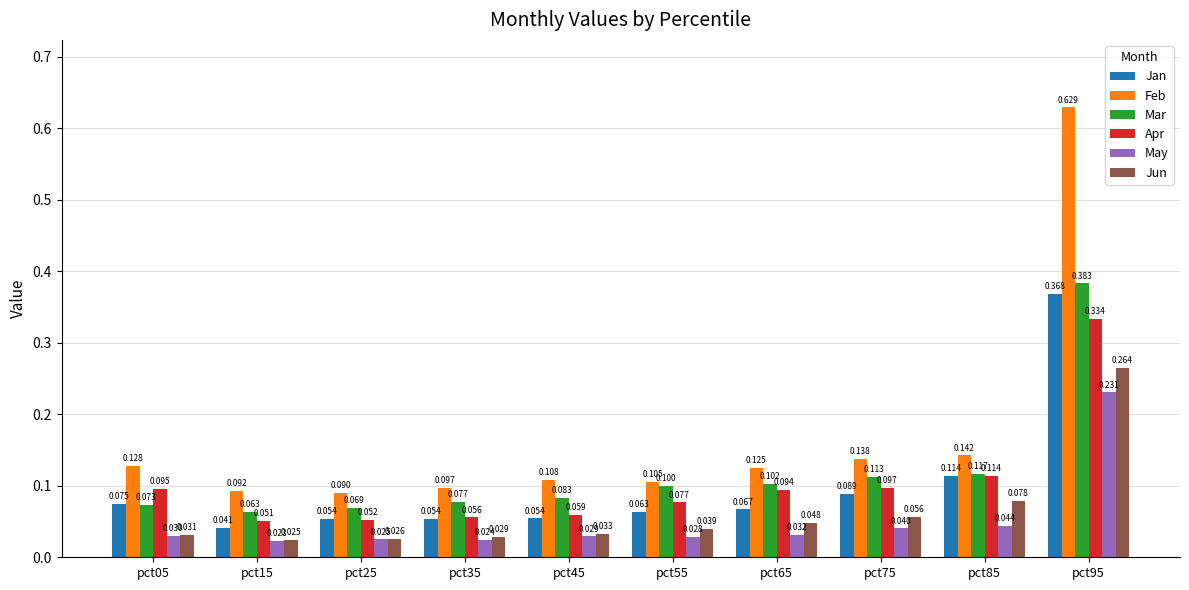

How many bars are there in each group?

6